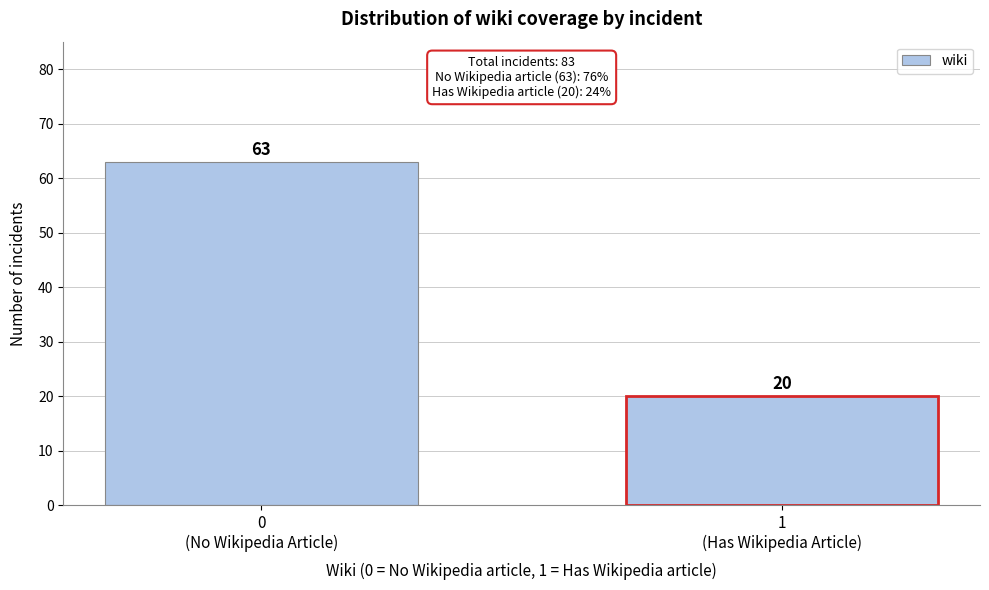

Reading right to left, extract all data points from this chart.

20	63